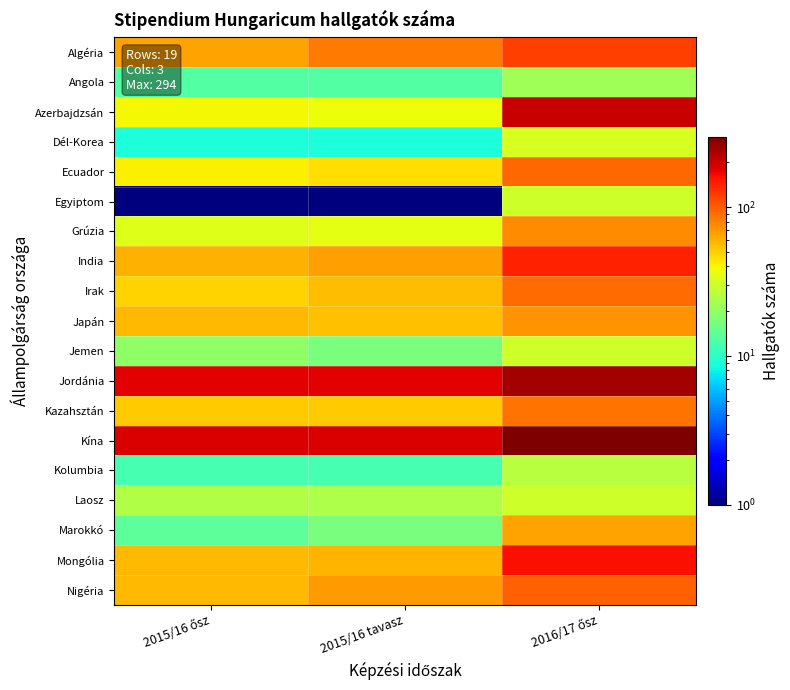

Which series changed the most between 2015/16 tavasz and 2016/17 ősz?

Azerbajdzsán